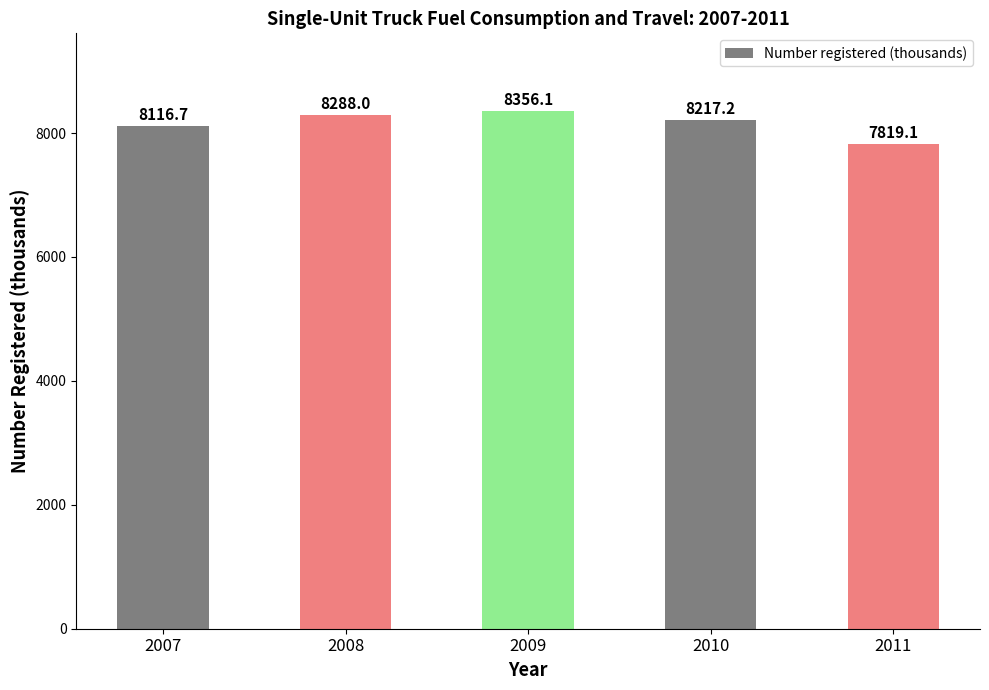

What is the value of the 4th bar from the left?

8217.2